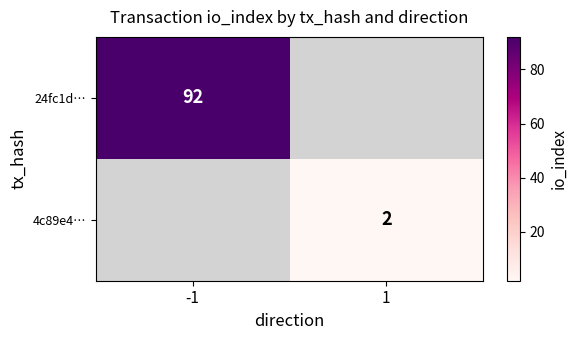

The 24fc1d… series shows 92 at -1. True or false?

True